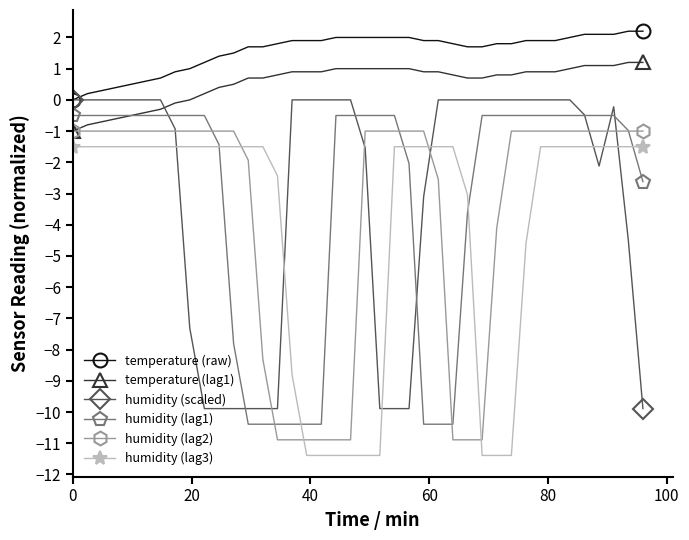

What is the value of the humidity (lag2) point at the 2nd from the left?

-1.0